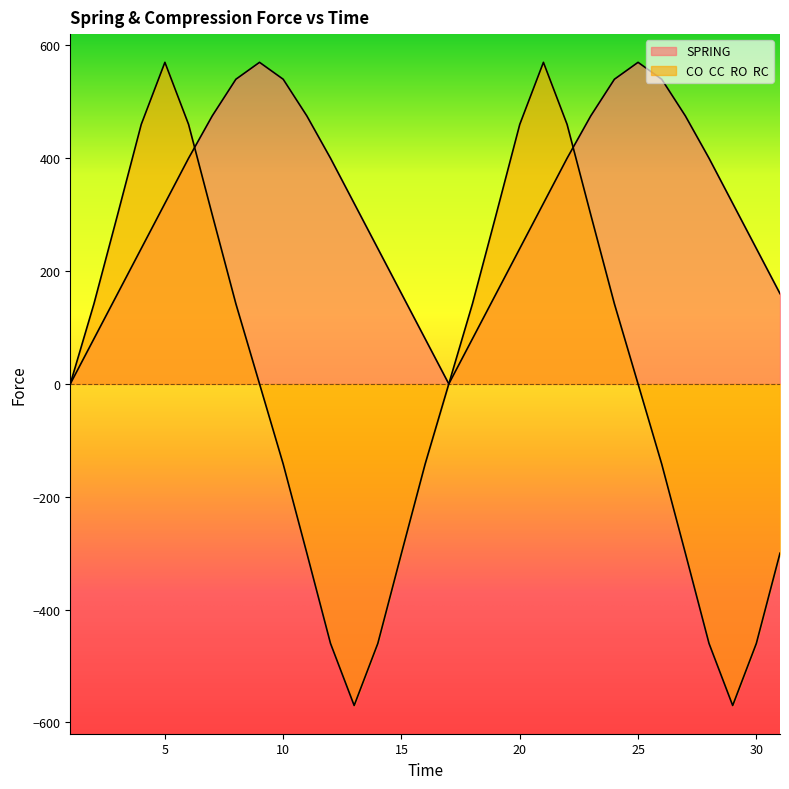

What is the difference between the highest and lowest values at 20?

220